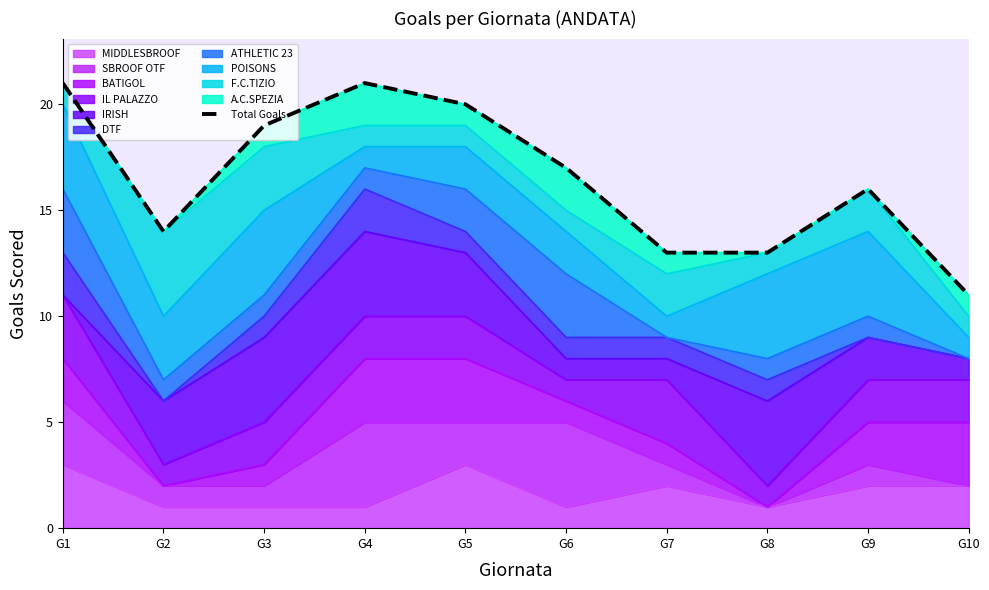

True or false: the data shows 17 at G6.

True